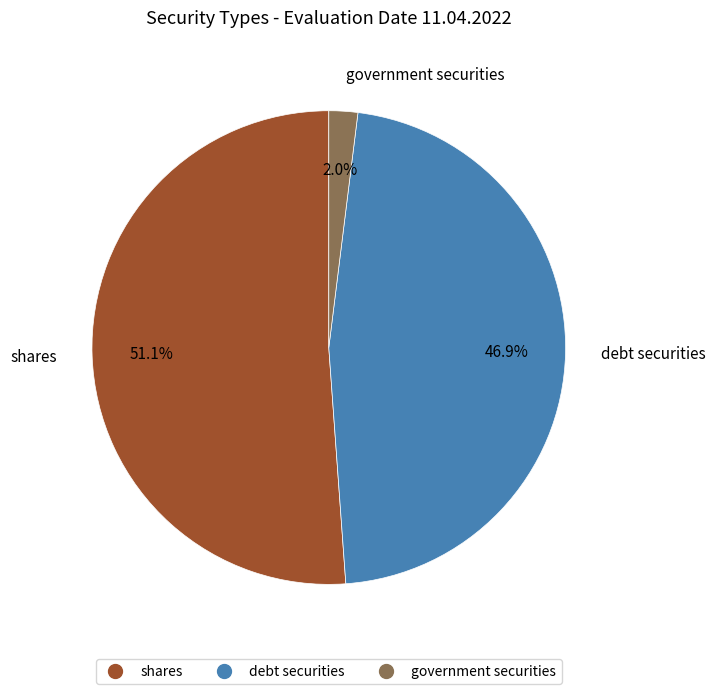

Rank the categories by value from highest to lowest.

shares, debt securities, government securities